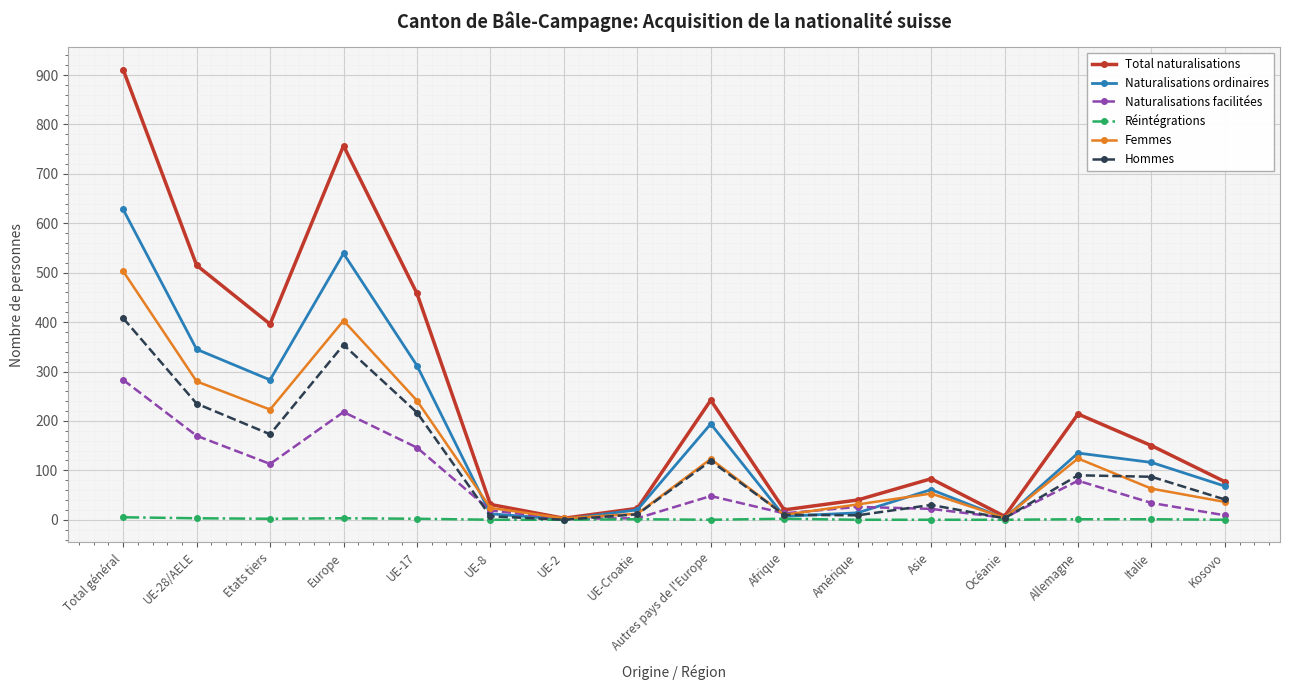

Which series has the widest spread of values?

Total naturalisations